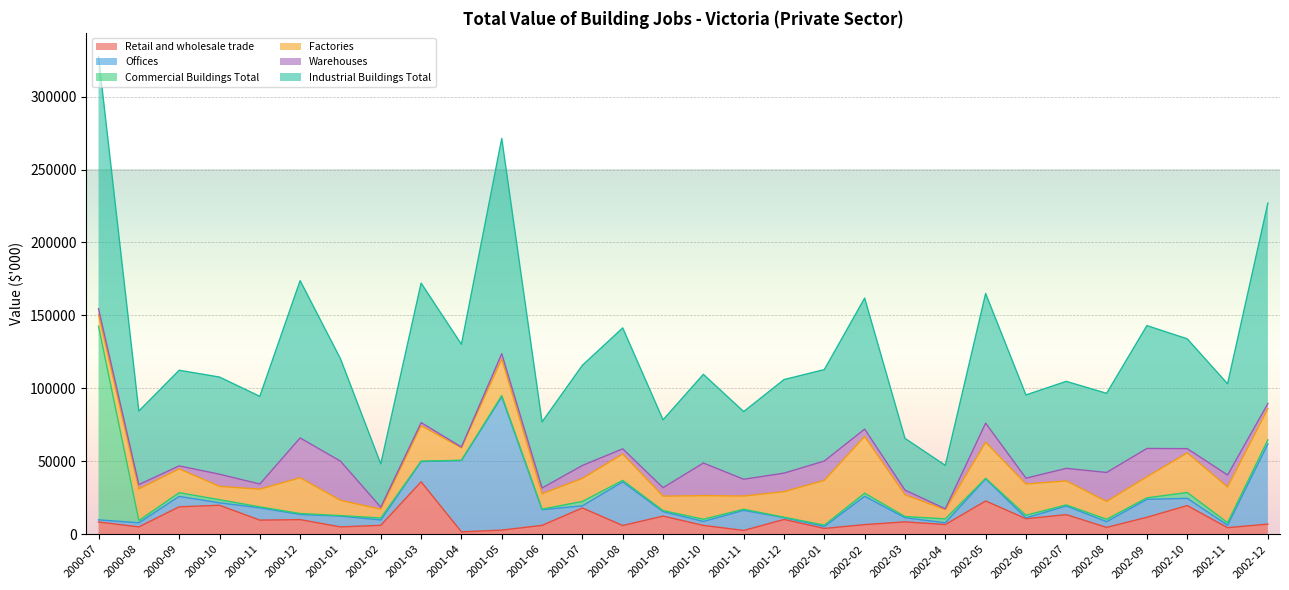

How many data points does each series have?

30